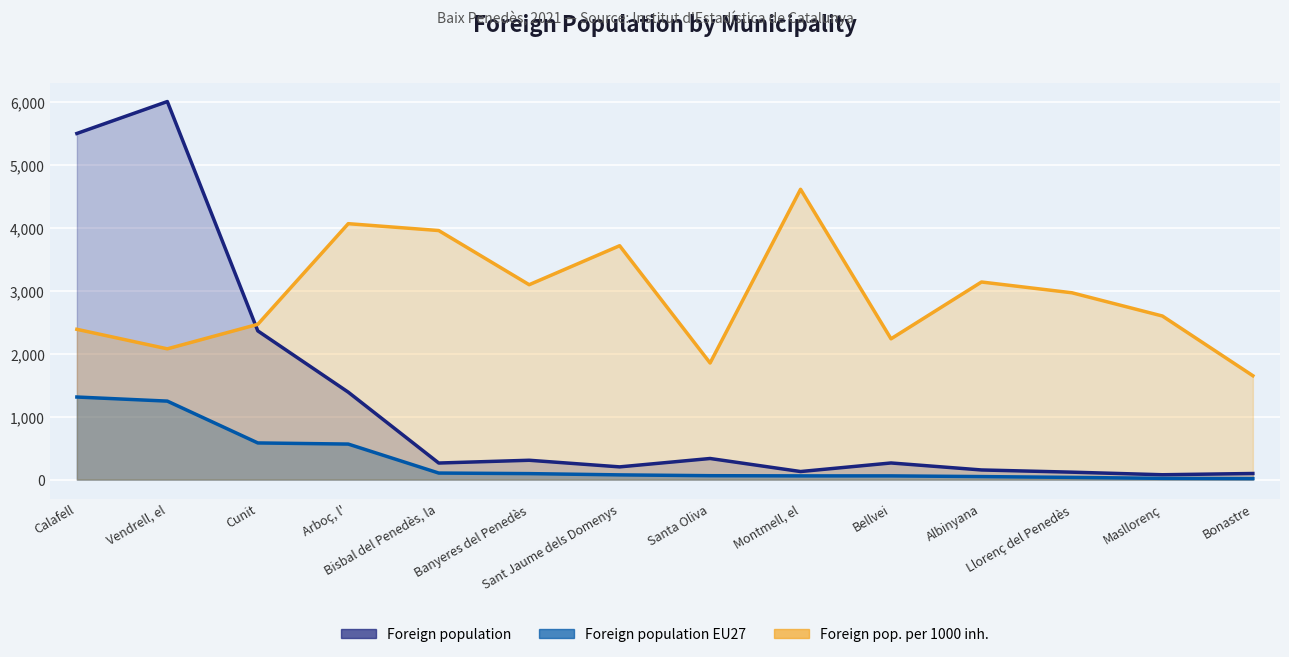

What value does the Foreign population EU27 series have at Bisbal del Penedès, la?

104